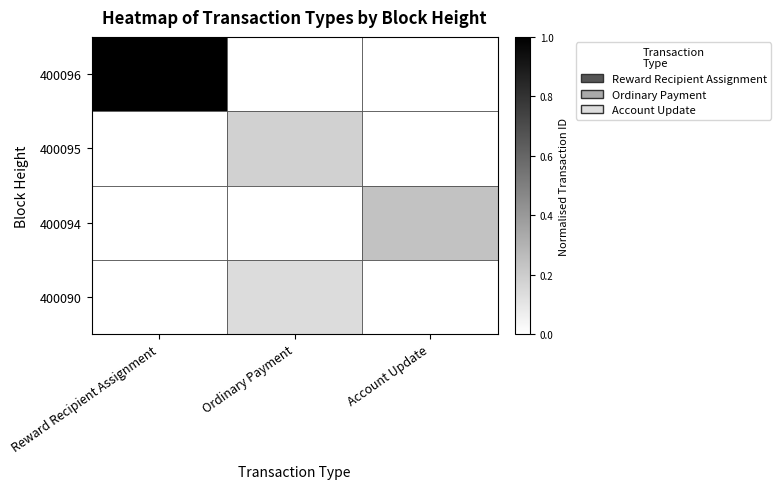

Reading left to right, extract all data points from this chart.

400096: Reward Recipient Assignment=1.0	Ordinary Payment=0.0	Account Update=0.0
400095: Reward Recipient Assignment=0.0	Ordinary Payment=0.2	Account Update=0.0
400094: Reward Recipient Assignment=0.0	Ordinary Payment=0.0	Account Update=0.2
400090: Reward Recipient Assignment=0.0	Ordinary Payment=0.1	Account Update=0.0